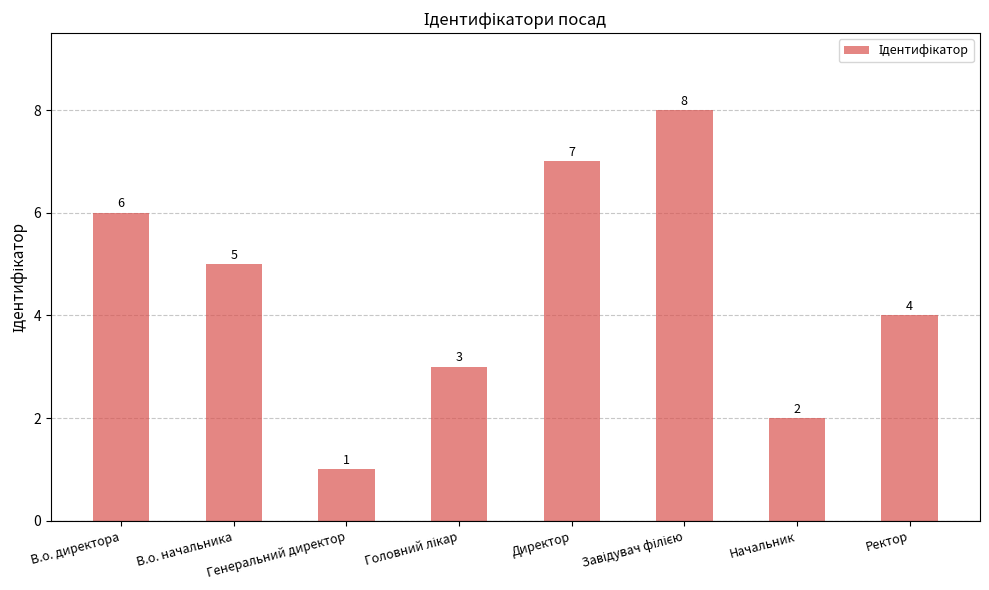

What is the value of the 7th bar from the left?

2